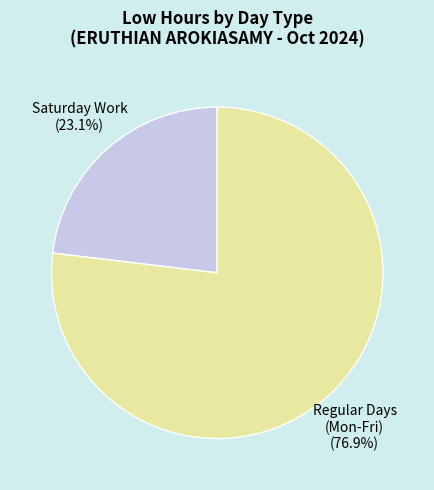

Is there any slice that represents more than half of the pie?

Yes